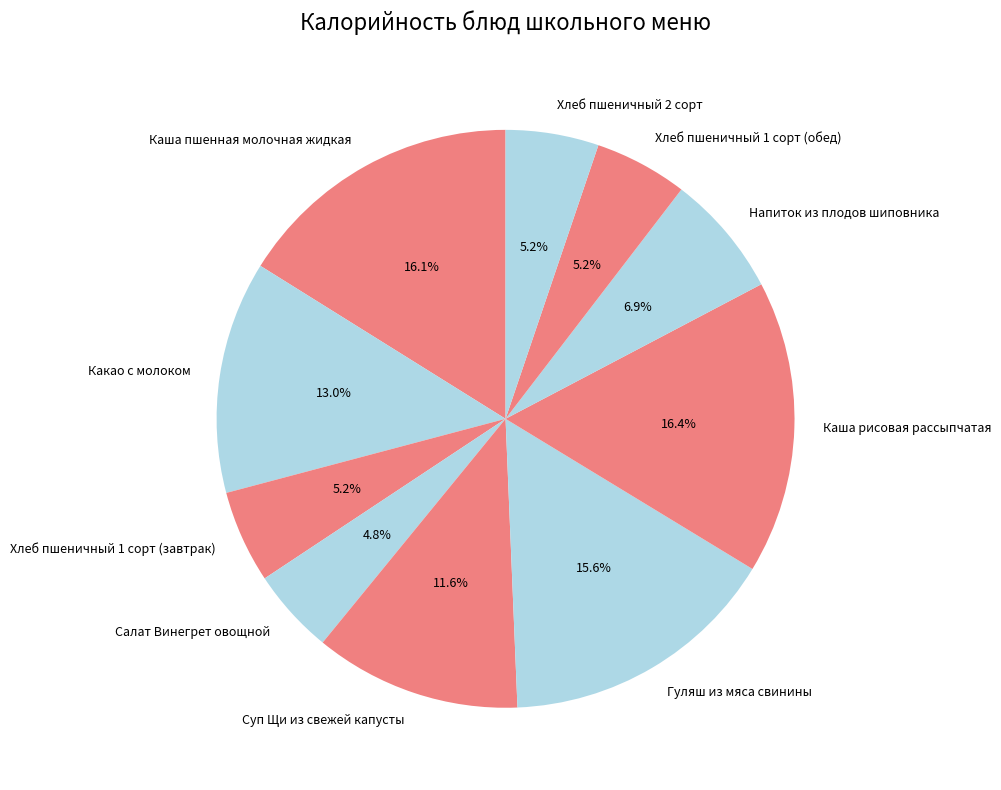

Do Хлеб пшеничный 1 сорт (обед) and Салат Винегрет овощной together represent more than half of the pie?

No